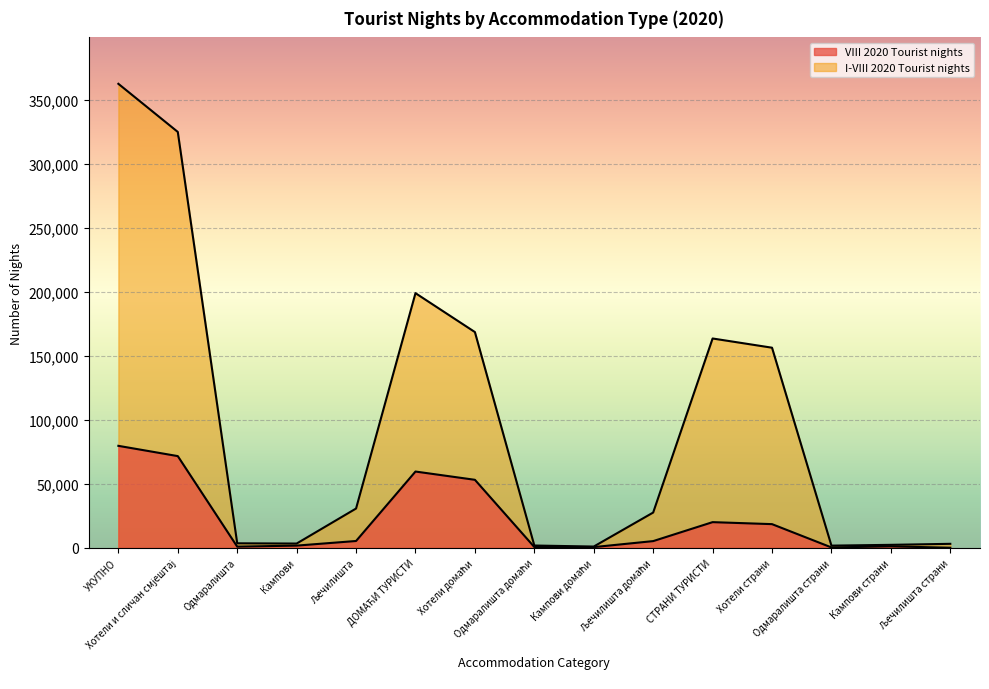

True or false: I-VIII 2020 Tourist nights has a value of 168571 at Хотели домаћи.

True